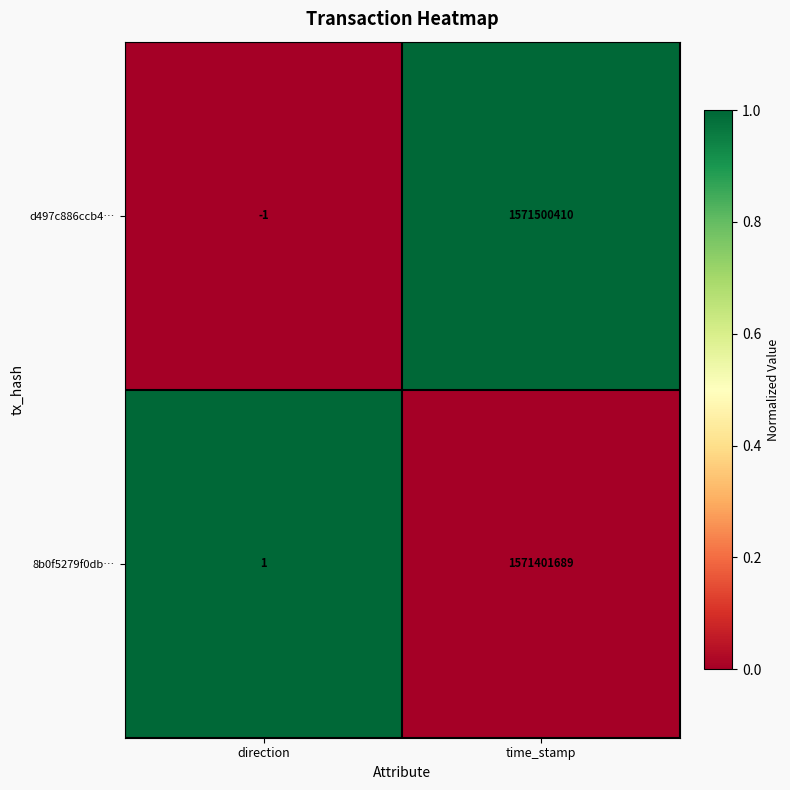

Reading left to right, what are all the values shown in this chart?

d497c886ccb4…: direction=-1	time_stamp=1571500410
8b0f5279f0db…: direction=1	time_stamp=1571401689